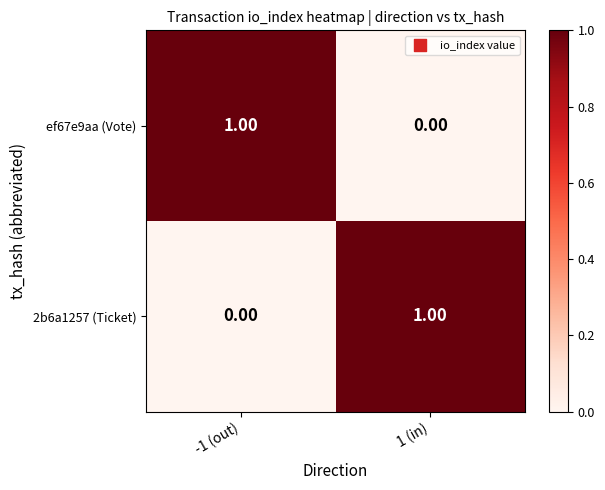

Rank the categories by 2b6a1257 (Ticket) value from lowest to highest.

-1 (out), 1 (in)